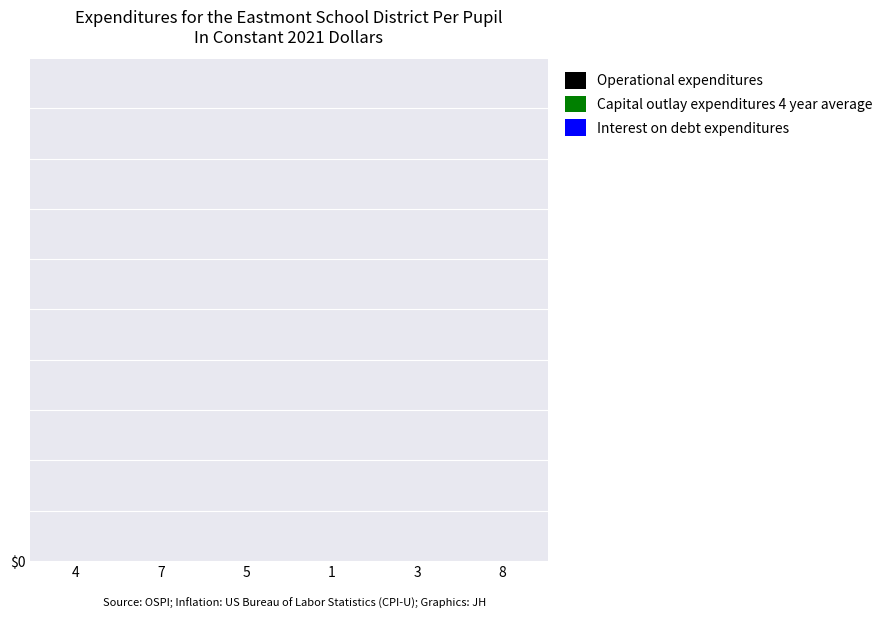

At which label does Interest on debt expenditures first exceed 5?

7